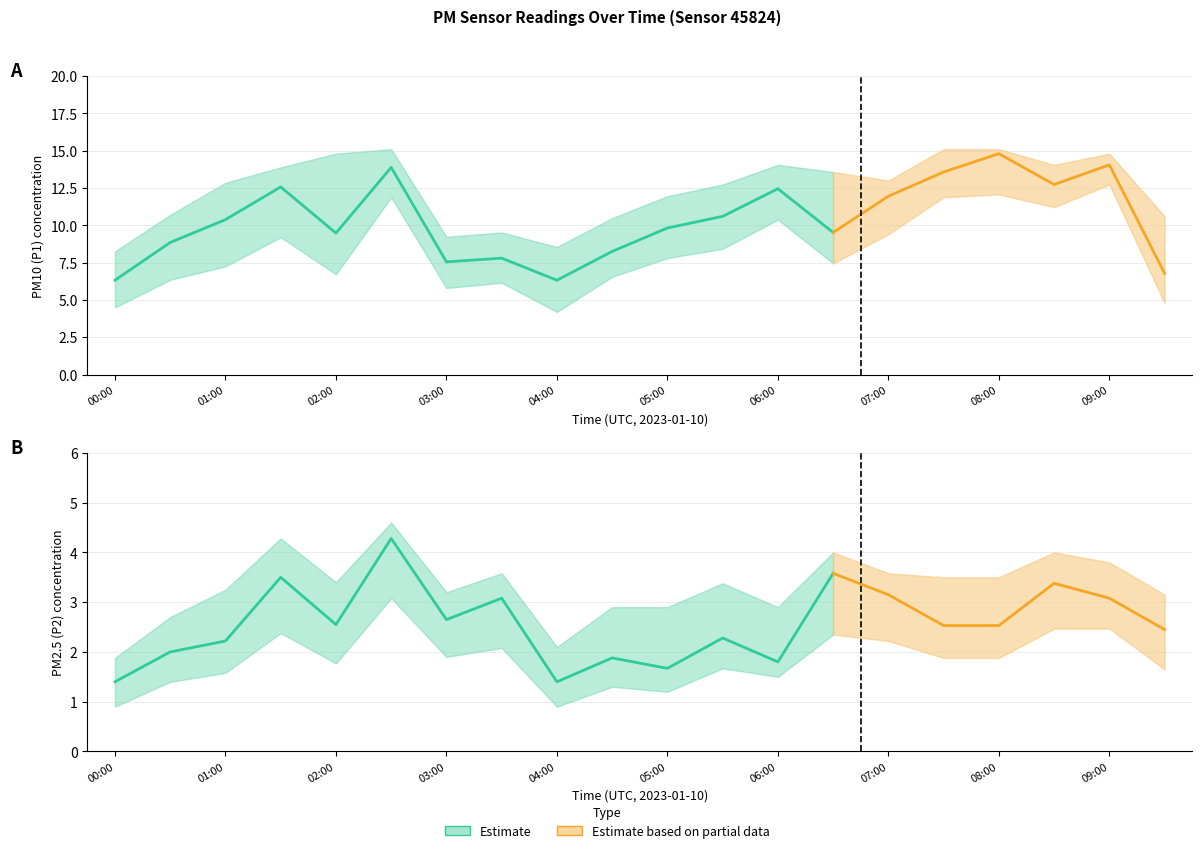

Which series has the largest total across all categories?

P1